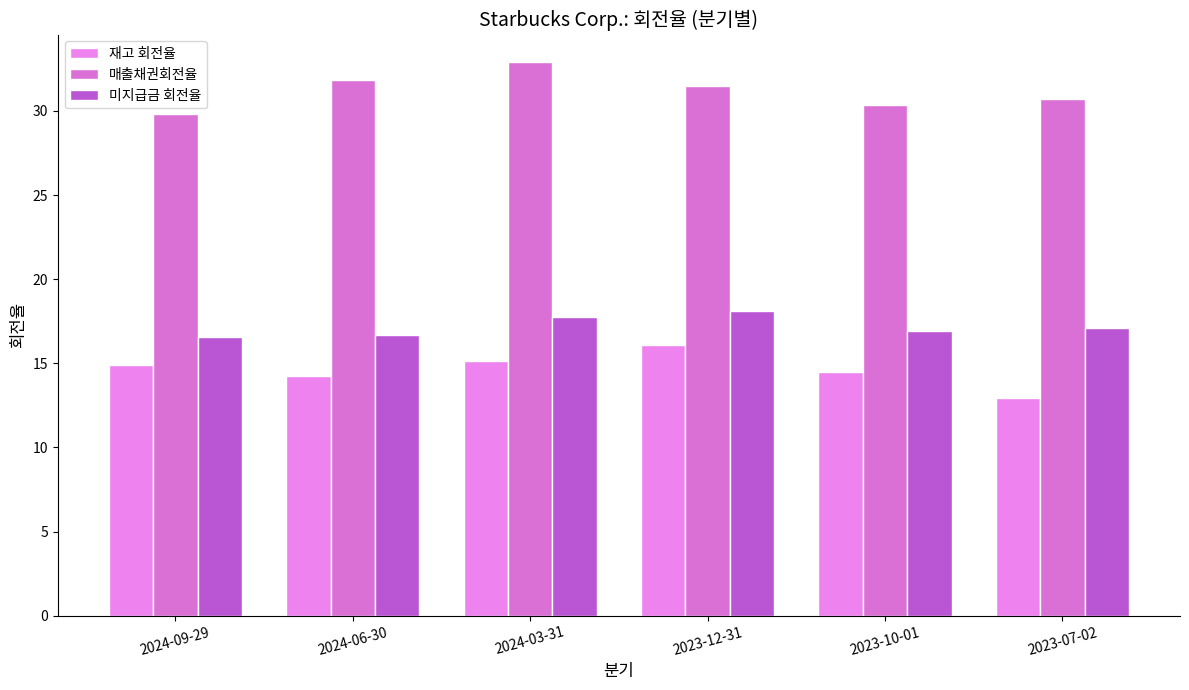

What is the spread (max minus min) of values at 2023-10-01?

15.9